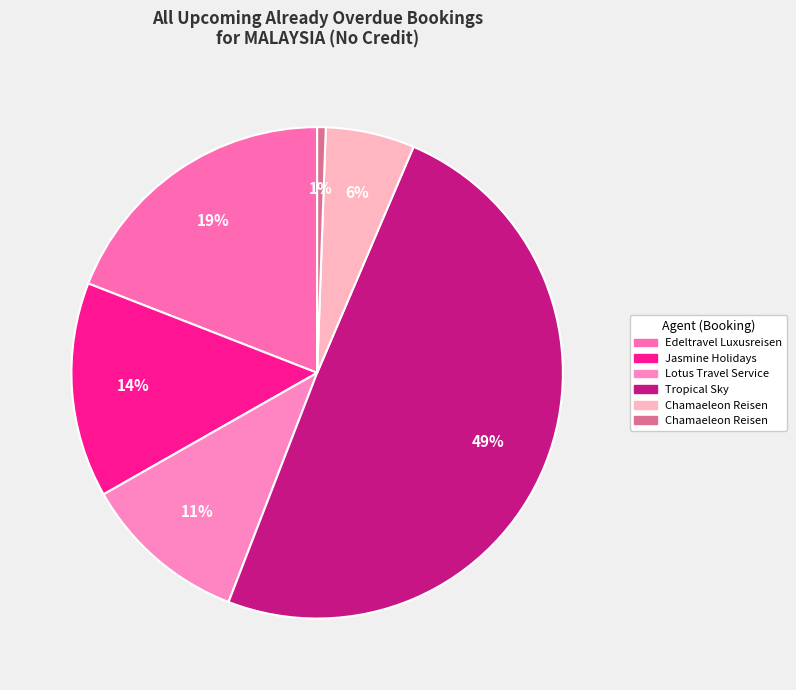

How many slices are in this pie chart?

6